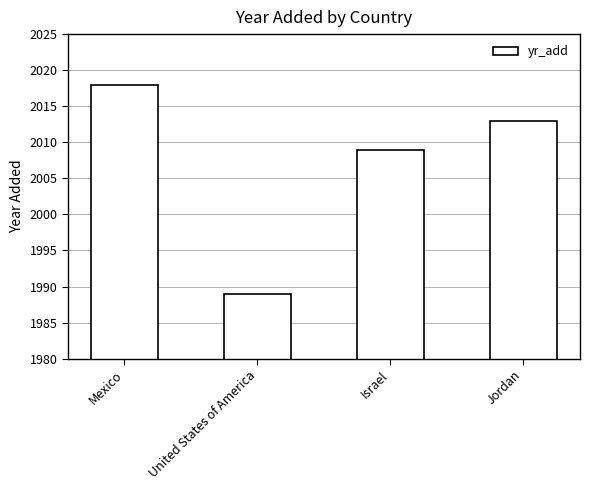

Approximately how many times larger is the value at Mexico compared to Israel?

1.0